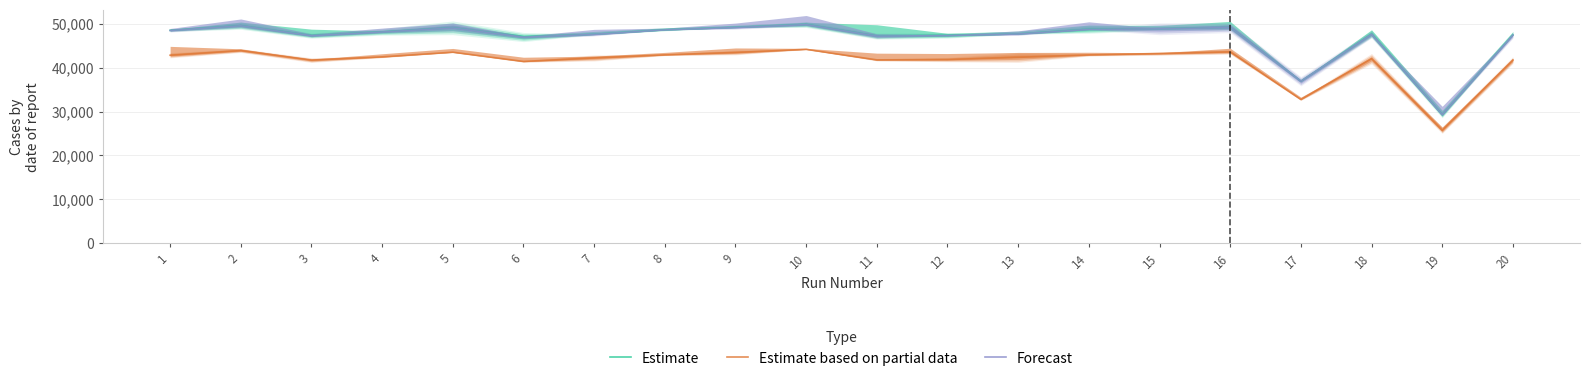

True or false: Estimate based on partial data and Forecast cross at least once.

False